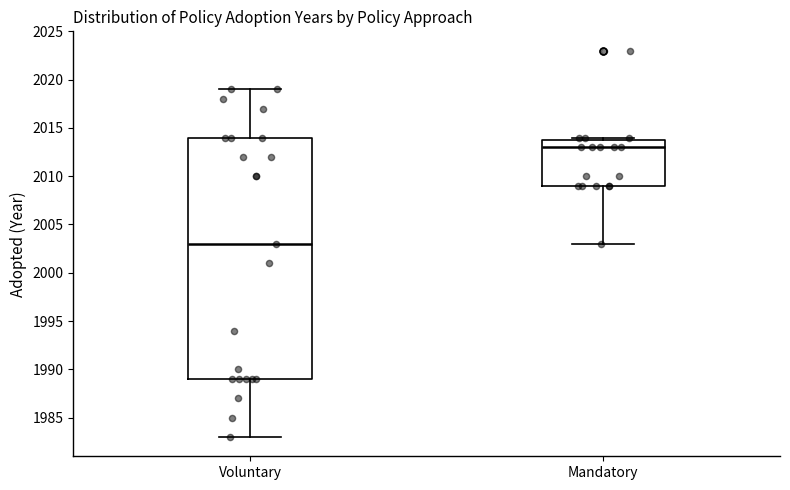

Comparing the boxes themselves (not the whiskers), which one is the tallest?

Voluntary